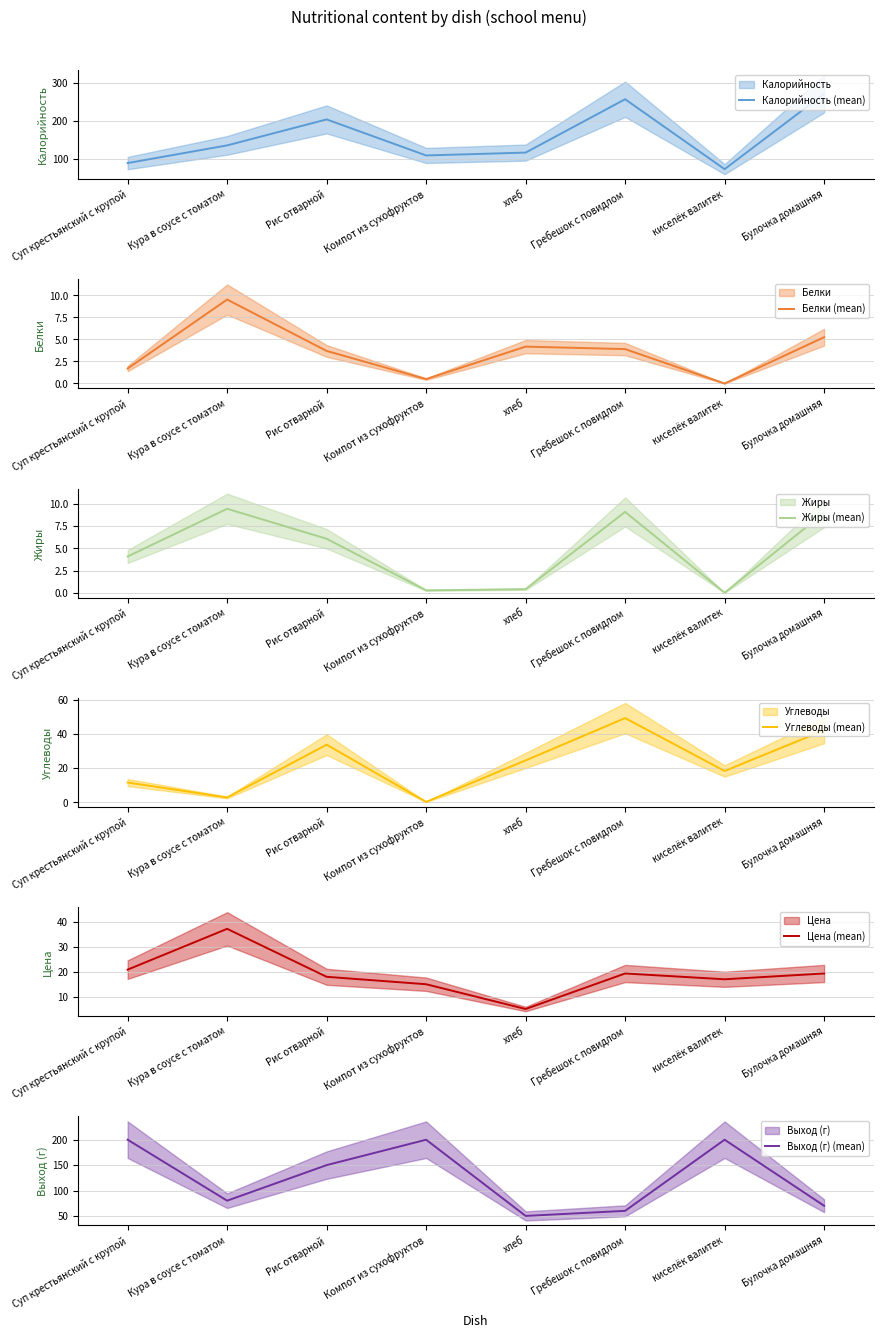

True or false: Жиры (mean) and Калорийность (mean) cross at least once.

False